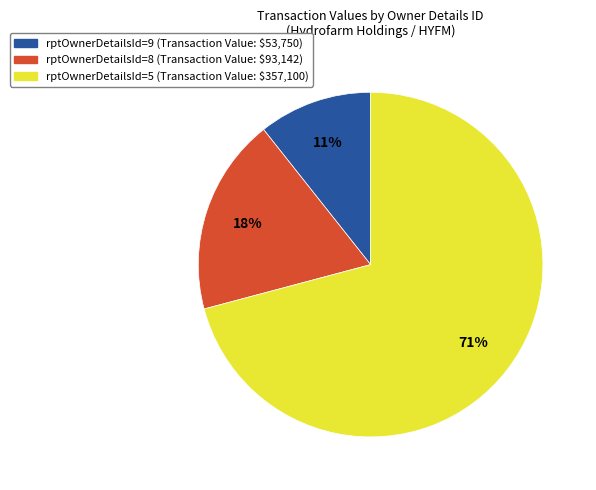

To the nearest percent, what is the difference between the largest and smallest slice percentages?

60%